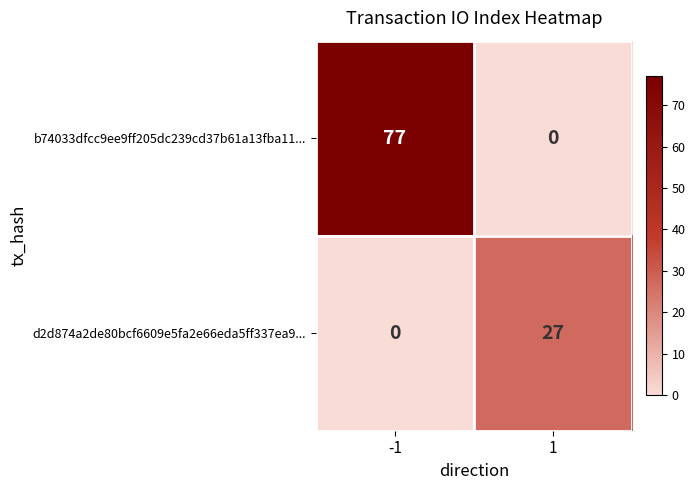

What is the sum of all b74033dfcc9ee9ff205dc239cd37b61a13fba11... values?

77